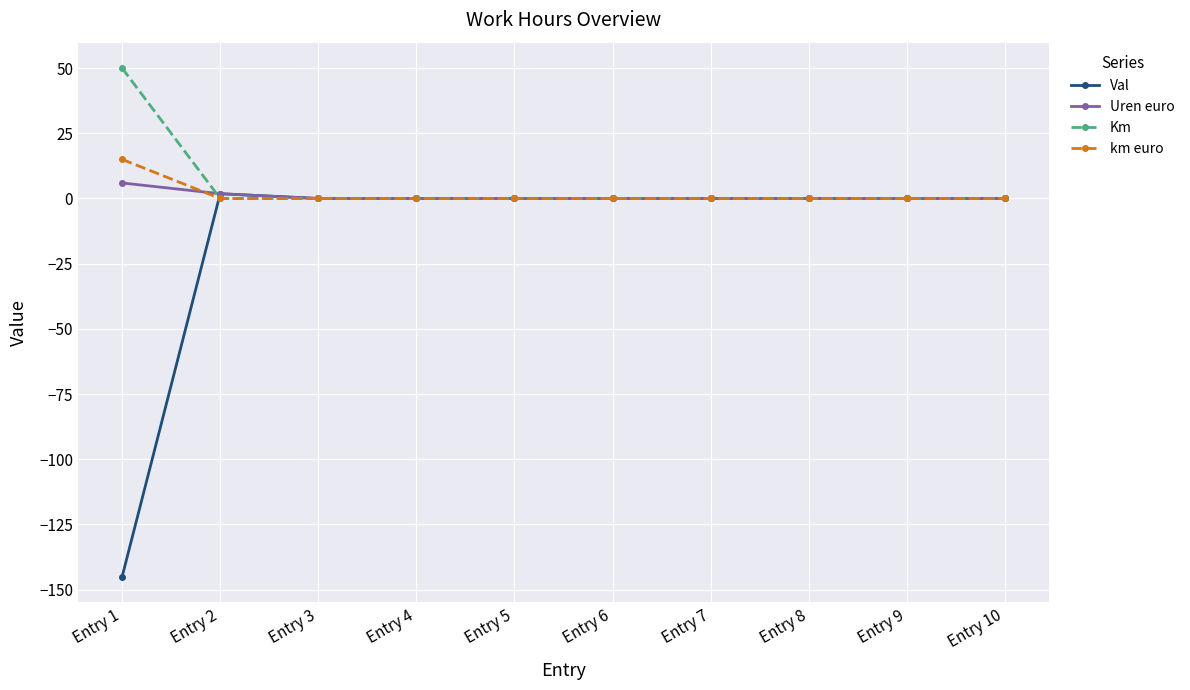

Which series has the widest spread of values?

Val